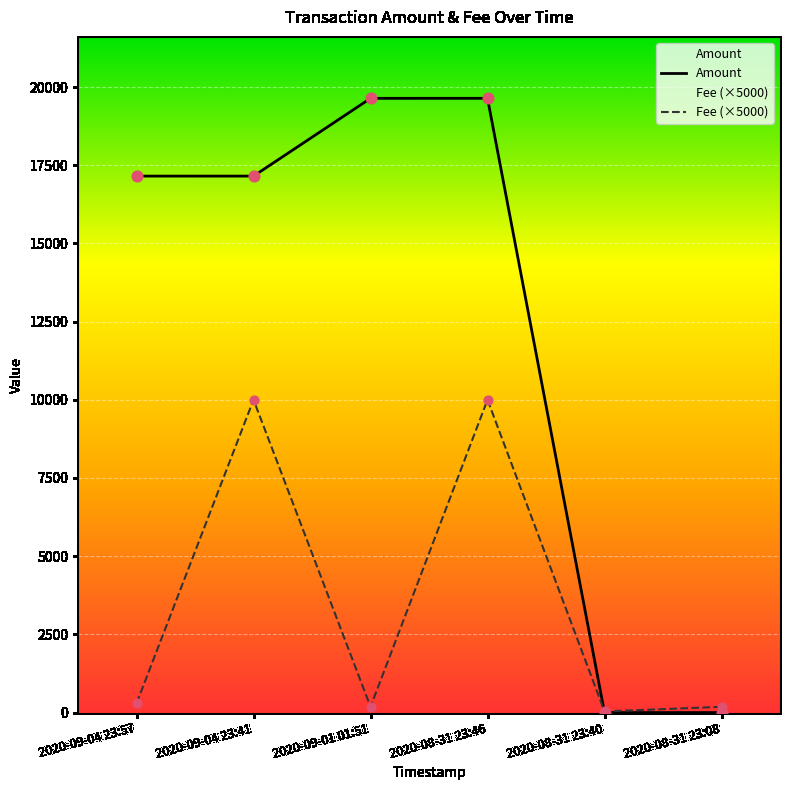

What are all the series names shown in the legend?

Amount, Fee (×5000)